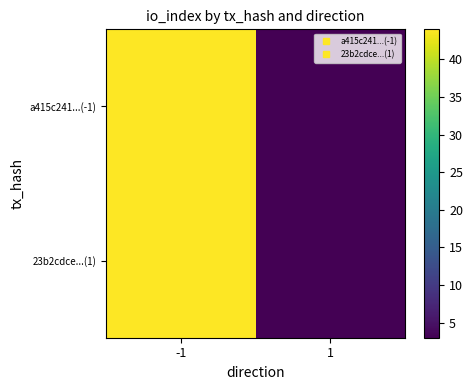

At which category is the sum across all series the highest?

-1